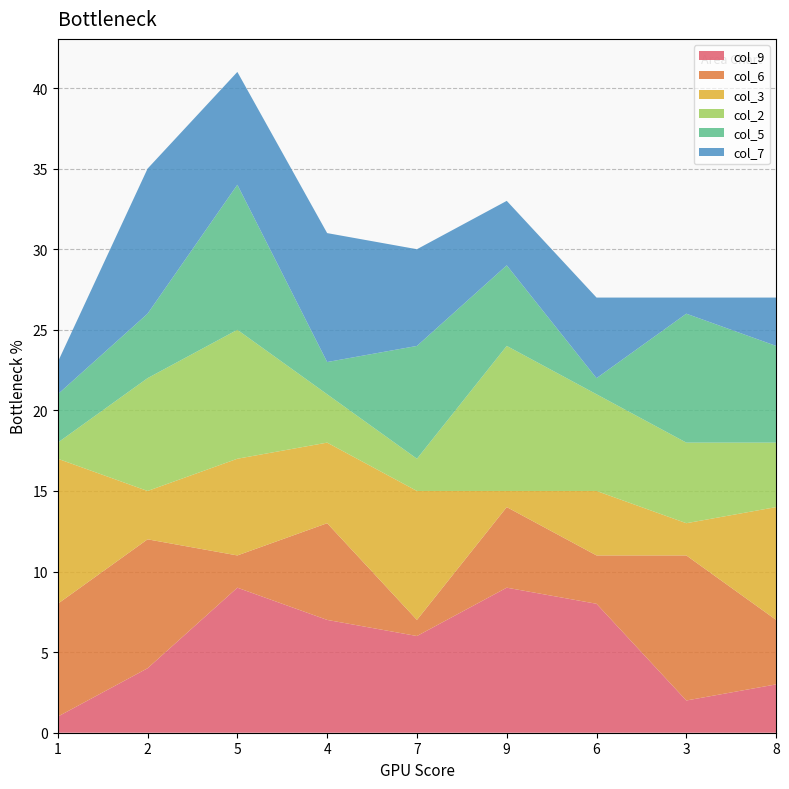

Reading left to right, list all the values displayed in this chart.

col_9: 1=1	2=4	5=9	4=7	7=6	9=9	6=8	3=2	8=3
col_6: 1=7	2=8	5=2	4=6	7=1	9=5	6=3	3=9	8=4
col_3: 1=9	2=3	5=6	4=5	7=8	9=1	6=4	3=2	8=7
col_2: 1=1	2=7	5=8	4=3	7=2	9=9	6=6	3=5	8=4
col_5: 1=3	2=4	5=9	4=2	7=7	9=5	6=1	3=8	8=6
col_7: 1=2	2=9	5=7	4=8	7=6	9=4	6=5	3=1	8=3